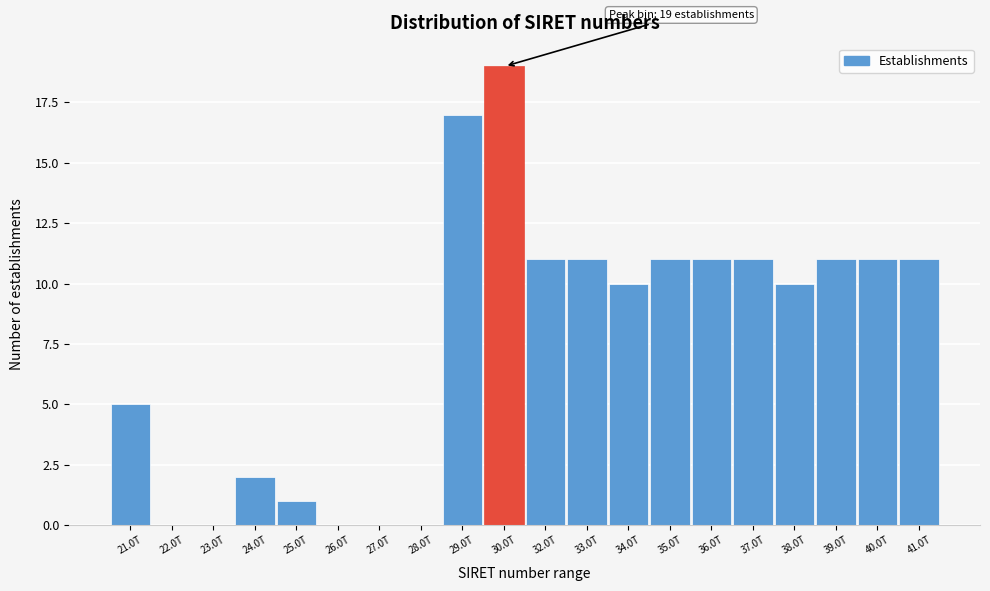

Reading right to left, transcribe all the data shown in this chart.

41.0T=11	40.0T=11	39.0T=11	38.0T=10	37.0T=11	36.0T=11	35.0T=11	34.0T=10	33.0T=11	32.0T=11	30.0T=19	29.0T=17	28.0T=0	27.0T=0	26.0T=0	25.0T=1	24.0T=2	23.0T=0	22.0T=0	21.0T=5